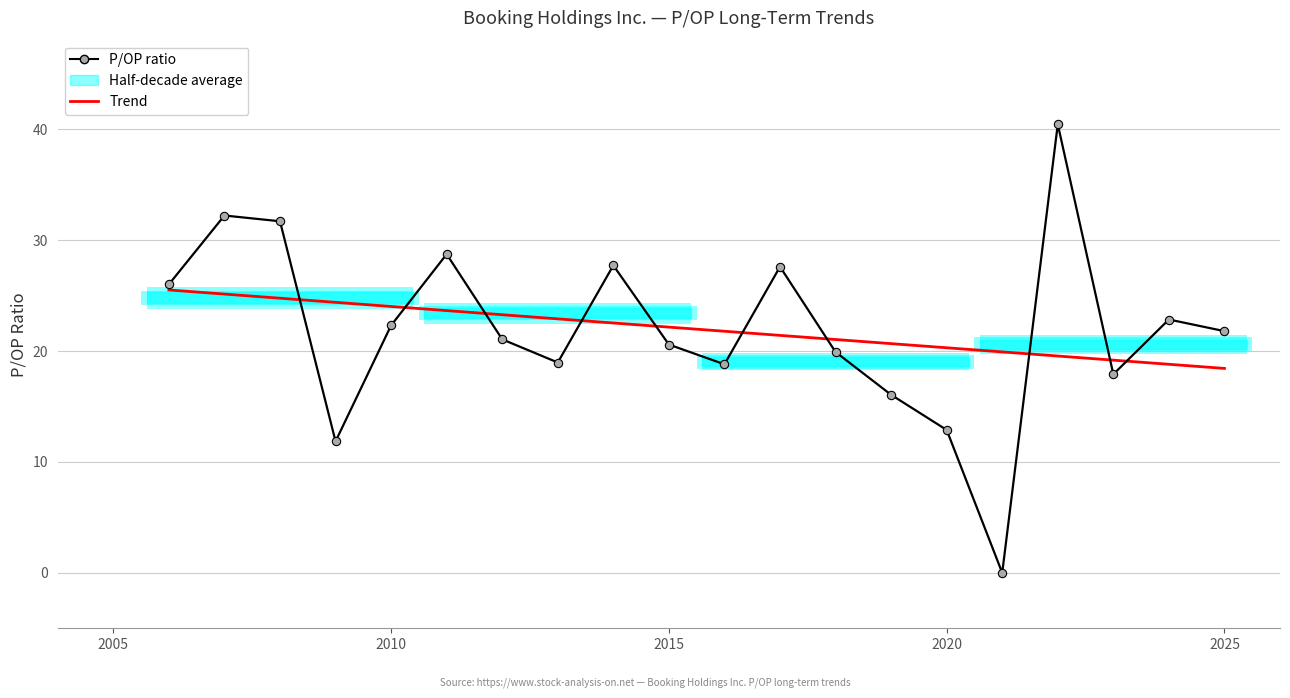

How many data points does each series have?

20